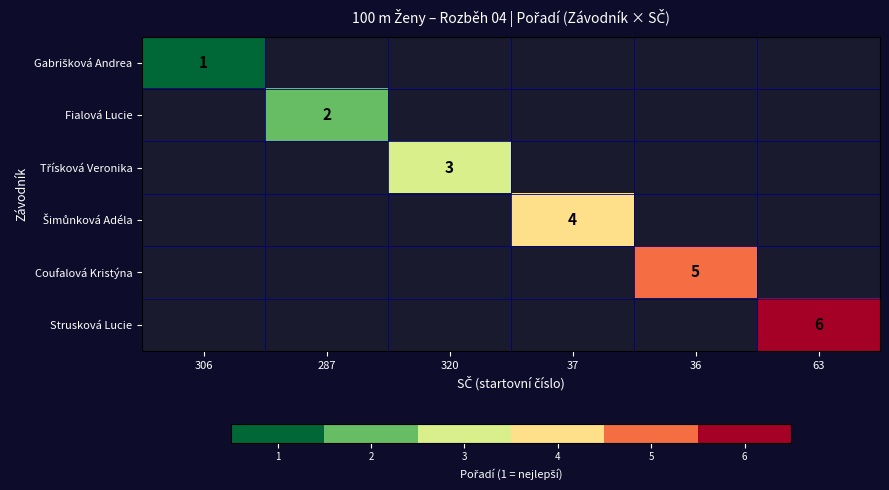

Is it true that Strusková Lucie equals 4 at 63?

False